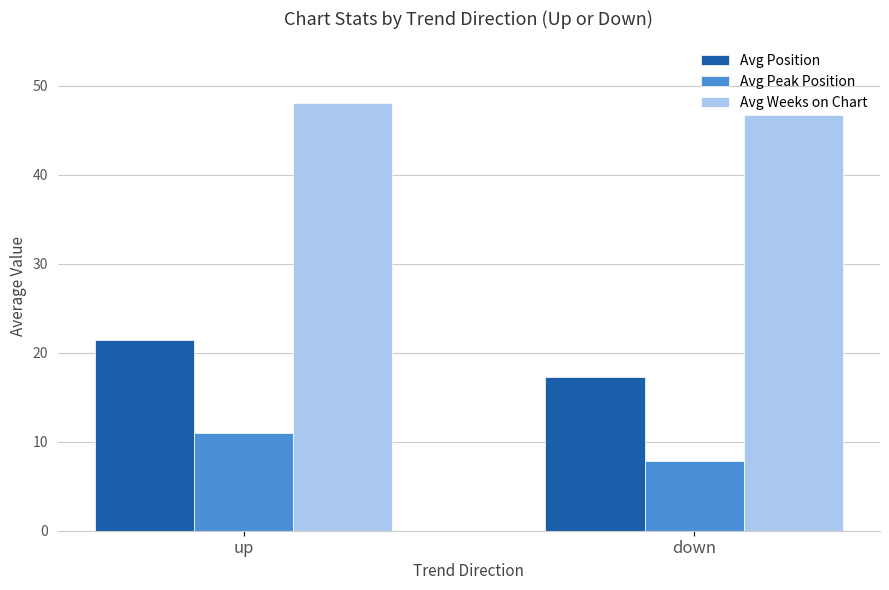

Is it true that Avg Peak Position equals 13.6 at down?

False